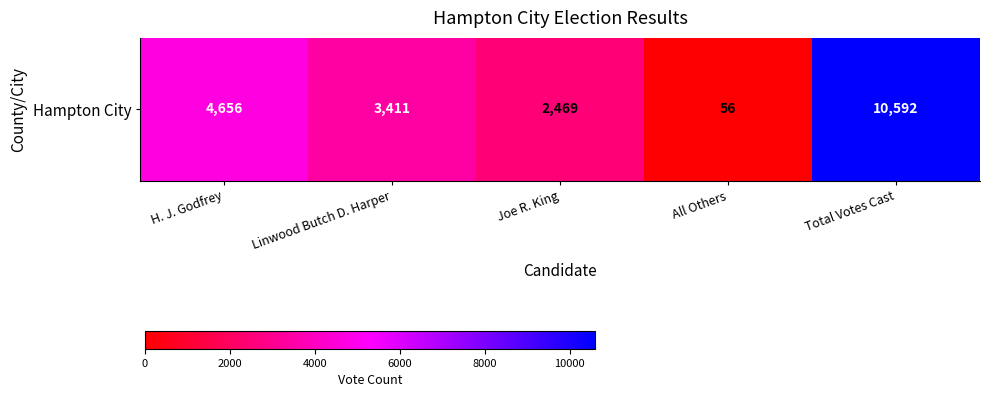

Where does the data first go above 3411?

H. J. Godfrey